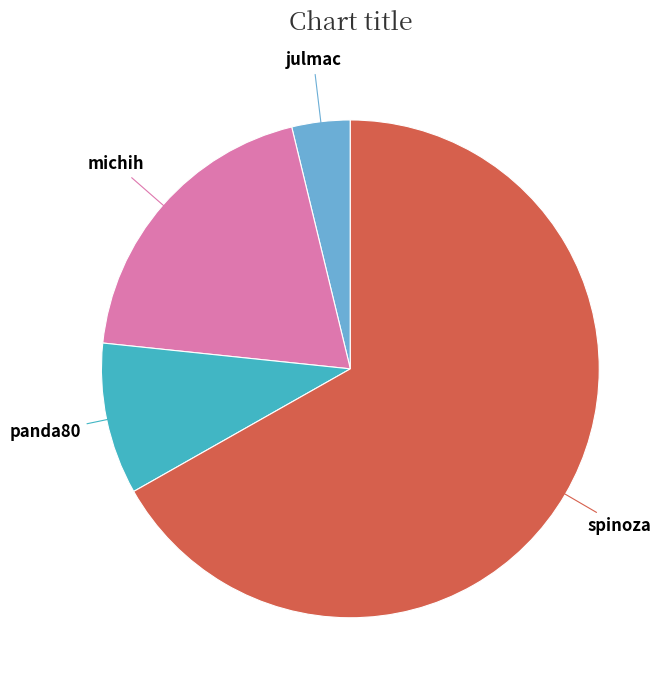

Is there a majority slice in this chart?

Yes